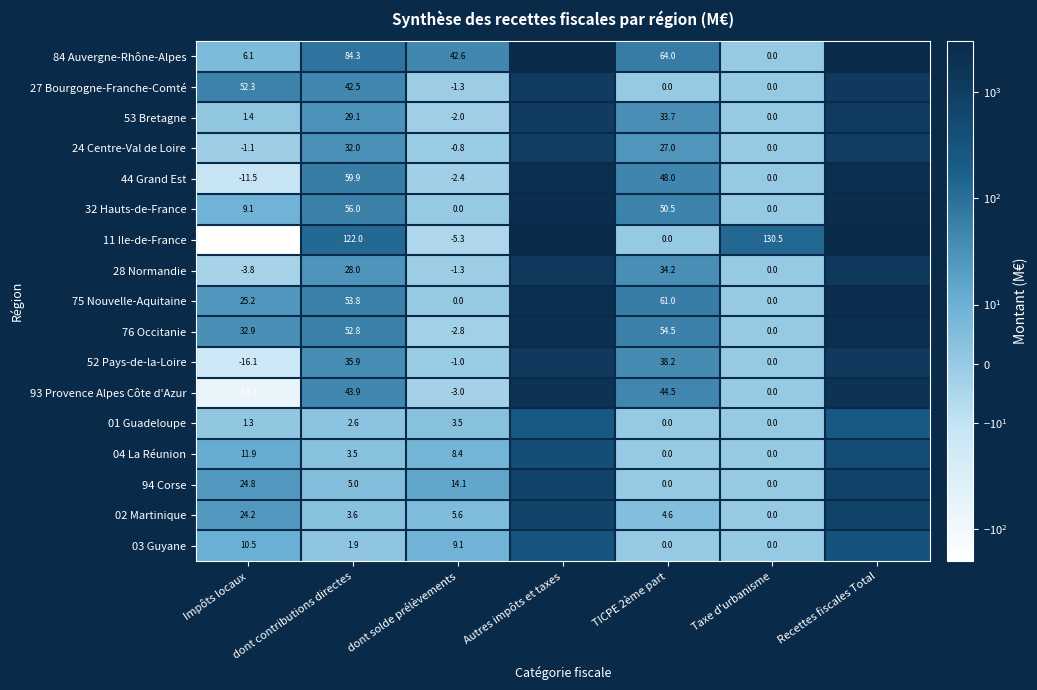

Which category has the highest value in the 27 Bourgogne-Franche-Comté series?

Recettes fiscales Total